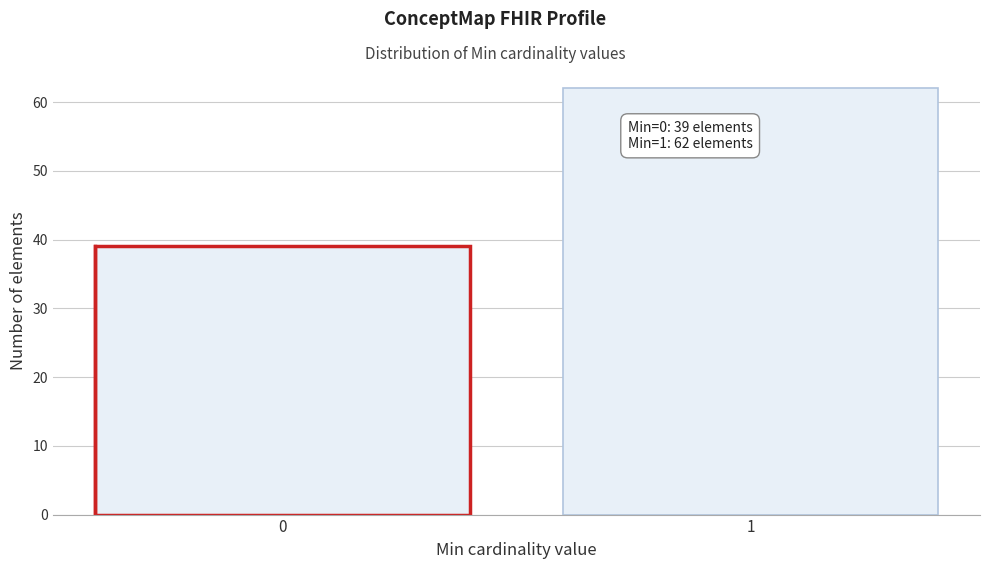

Reading right to left, extract all data points from this chart.

1=62	0=39